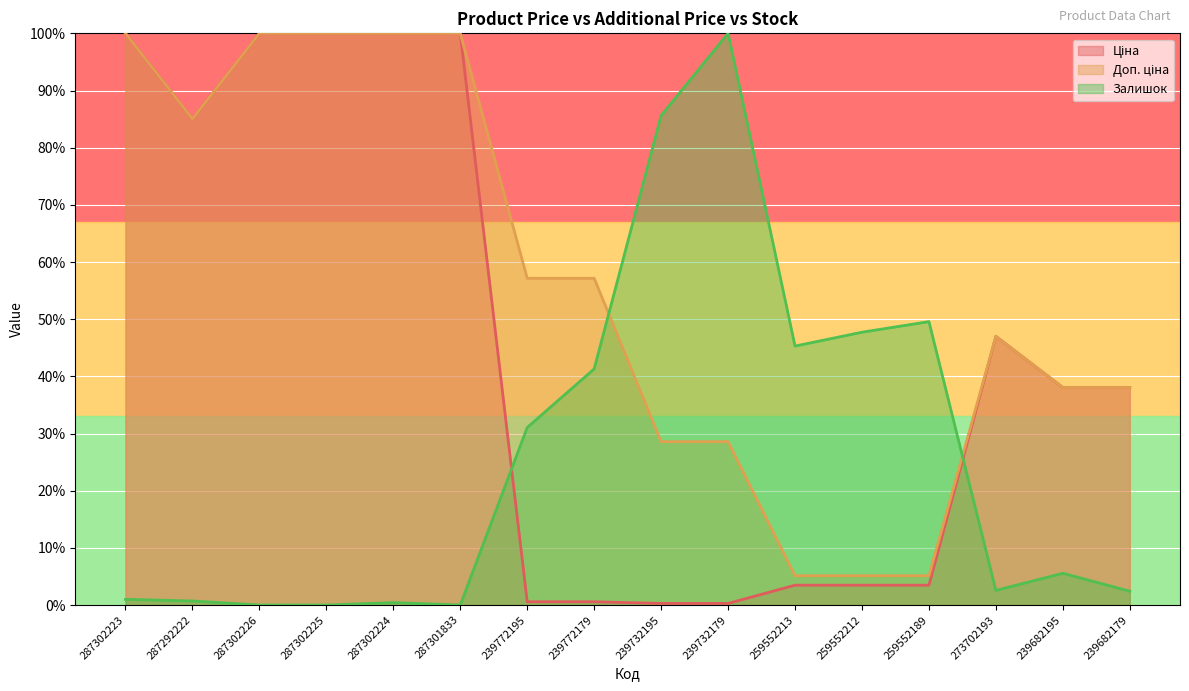

At how many categories does at least one series exceed 0?

16